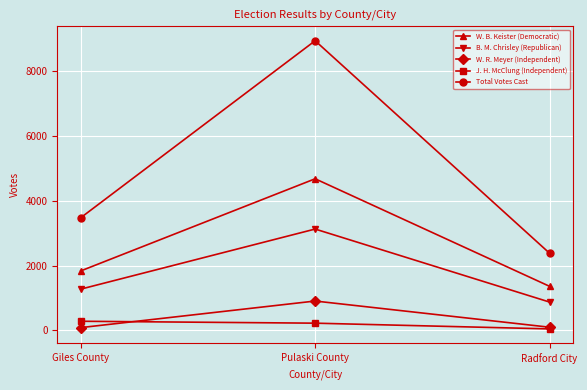

Which label corresponds to the largest value in the chart?

Pulaski County